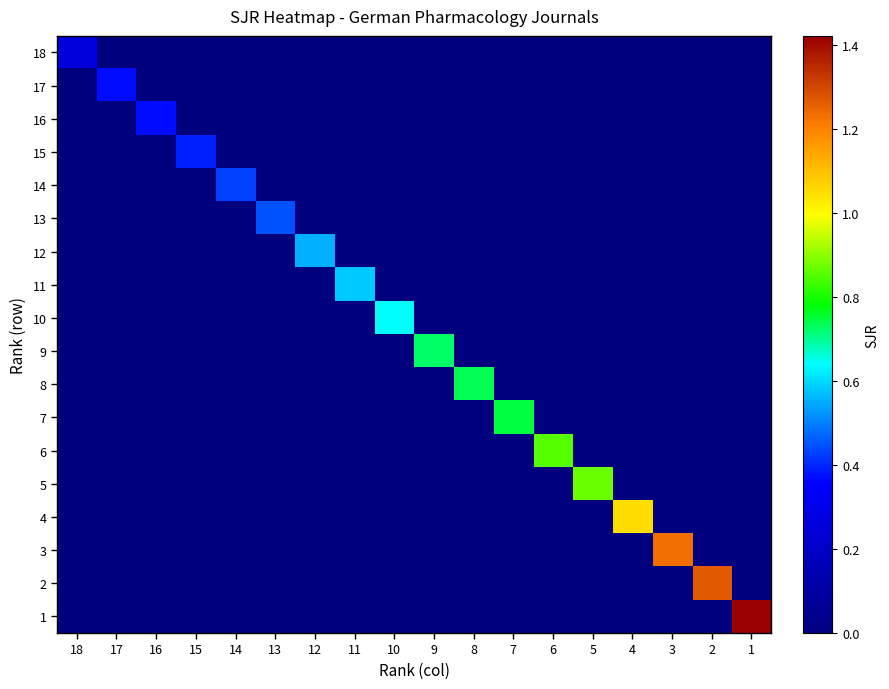

Reading left to right, transcribe all the data shown in this chart.

18: 18=0.3	17=0.0	16=0.0	15=0.0	14=0.0	13=0.0	12=0.0	11=0.0	10=0.0	9=0.0	8=0.0	7=0.0	6=0.0	5=0.0	4=0.0	3=0.0	2=0.0	1=0.0
17: 18=0.0	17=0.4	16=0.0	15=0.0	14=0.0	13=0.0	12=0.0	11=0.0	10=0.0	9=0.0	8=0.0	7=0.0	6=0.0	5=0.0	4=0.0	3=0.0	2=0.0	1=0.0
16: 18=0.0	17=0.0	16=0.4	15=0.0	14=0.0	13=0.0	12=0.0	11=0.0	10=0.0	9=0.0	8=0.0	7=0.0	6=0.0	5=0.0	4=0.0	3=0.0	2=0.0	1=0.0
15: 18=0.0	17=0.0	16=0.0	15=0.4	14=0.0	13=0.0	12=0.0	11=0.0	10=0.0	9=0.0	8=0.0	7=0.0	6=0.0	5=0.0	4=0.0	3=0.0	2=0.0	1=0.0
14: 18=0.0	17=0.0	16=0.0	15=0.0	14=0.4	13=0.0	12=0.0	11=0.0	10=0.0	9=0.0	8=0.0	7=0.0	6=0.0	5=0.0	4=0.0	3=0.0	2=0.0	1=0.0
13: 18=0.0	17=0.0	16=0.0	15=0.0	14=0.0	13=0.4	12=0.0	11=0.0	10=0.0	9=0.0	8=0.0	7=0.0	6=0.0	5=0.0	4=0.0	3=0.0	2=0.0	1=0.0
12: 18=0.0	17=0.0	16=0.0	15=0.0	14=0.0	13=0.0	12=0.6	11=0.0	10=0.0	9=0.0	8=0.0	7=0.0	6=0.0	5=0.0	4=0.0	3=0.0	2=0.0	1=0.0
11: 18=0.0	17=0.0	16=0.0	15=0.0	14=0.0	13=0.0	12=0.0	11=0.6	10=0.0	9=0.0	8=0.0	7=0.0	6=0.0	5=0.0	4=0.0	3=0.0	2=0.0	1=0.0
10: 18=0.0	17=0.0	16=0.0	15=0.0	14=0.0	13=0.0	12=0.0	11=0.0	10=0.6	9=0.0	8=0.0	7=0.0	6=0.0	5=0.0	4=0.0	3=0.0	2=0.0	1=0.0
9: 18=0.0	17=0.0	16=0.0	15=0.0	14=0.0	13=0.0	12=0.0	11=0.0	10=0.0	9=0.7	8=0.0	7=0.0	6=0.0	5=0.0	4=0.0	3=0.0	2=0.0	1=0.0
8: 18=0.0	17=0.0	16=0.0	15=0.0	14=0.0	13=0.0	12=0.0	11=0.0	10=0.0	9=0.0	8=0.7	7=0.0	6=0.0	5=0.0	4=0.0	3=0.0	2=0.0	1=0.0
7: 18=0.0	17=0.0	16=0.0	15=0.0	14=0.0	13=0.0	12=0.0	11=0.0	10=0.0	9=0.0	8=0.0	7=0.7	6=0.0	5=0.0	4=0.0	3=0.0	2=0.0	1=0.0
6: 18=0.0	17=0.0	16=0.0	15=0.0	14=0.0	13=0.0	12=0.0	11=0.0	10=0.0	9=0.0	8=0.0	7=0.0	6=0.9	5=0.0	4=0.0	3=0.0	2=0.0	1=0.0
5: 18=0.0	17=0.0	16=0.0	15=0.0	14=0.0	13=0.0	12=0.0	11=0.0	10=0.0	9=0.0	8=0.0	7=0.0	6=0.0	5=0.9	4=0.0	3=0.0	2=0.0	1=0.0
4: 18=0.0	17=0.0	16=0.0	15=0.0	14=0.0	13=0.0	12=0.0	11=0.0	10=0.0	9=0.0	8=0.0	7=0.0	6=0.0	5=0.0	4=1.1	3=0.0	2=0.0	1=0.0
3: 18=0.0	17=0.0	16=0.0	15=0.0	14=0.0	13=0.0	12=0.0	11=0.0	10=0.0	9=0.0	8=0.0	7=0.0	6=0.0	5=0.0	4=0.0	3=1.2	2=0.0	1=0.0
2: 18=0.0	17=0.0	16=0.0	15=0.0	14=0.0	13=0.0	12=0.0	11=0.0	10=0.0	9=0.0	8=0.0	7=0.0	6=0.0	5=0.0	4=0.0	3=0.0	2=1.3	1=0.0
1: 18=0.0	17=0.0	16=0.0	15=0.0	14=0.0	13=0.0	12=0.0	11=0.0	10=0.0	9=0.0	8=0.0	7=0.0	6=0.0	5=0.0	4=0.0	3=0.0	2=0.0	1=1.4